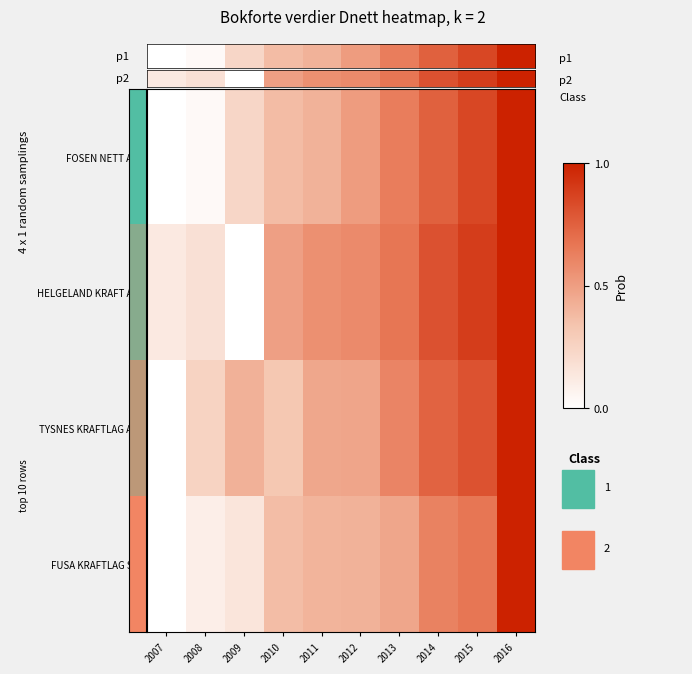

Reading left to right, transcribe all the data shown in this chart.

FOSEN NETT AS: 2007=0.0	2008=0.0	2009=0.2	2010=0.4	2011=0.4	2012=0.5	2013=0.6	2014=0.8	2015=0.9	2016=1.0
HELGELAND KRAFT AS: 2007=0.1	2008=0.2	2009=0.0	2010=0.5	2011=0.6	2012=0.6	2013=0.7	2014=0.8	2015=0.9	2016=1.0
TYSNES KRAFTLAG AS: 2007=0.0	2008=0.3	2009=0.4	2010=0.3	2011=0.5	2012=0.5	2013=0.6	2014=0.7	2015=0.8	2016=1.0
FUSA KRAFTLAG SA: 2007=0.0	2008=0.1	2009=0.2	2010=0.4	2011=0.4	2012=0.4	2013=0.5	2014=0.6	2015=0.7	2016=1.0